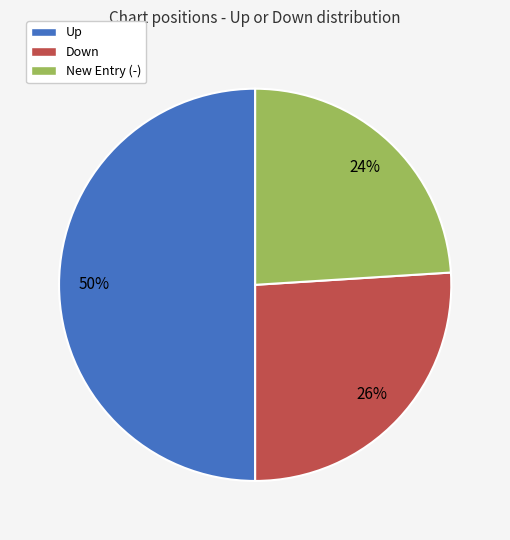

Rank the categories by value from lowest to highest.

New Entry (-), Down, Up